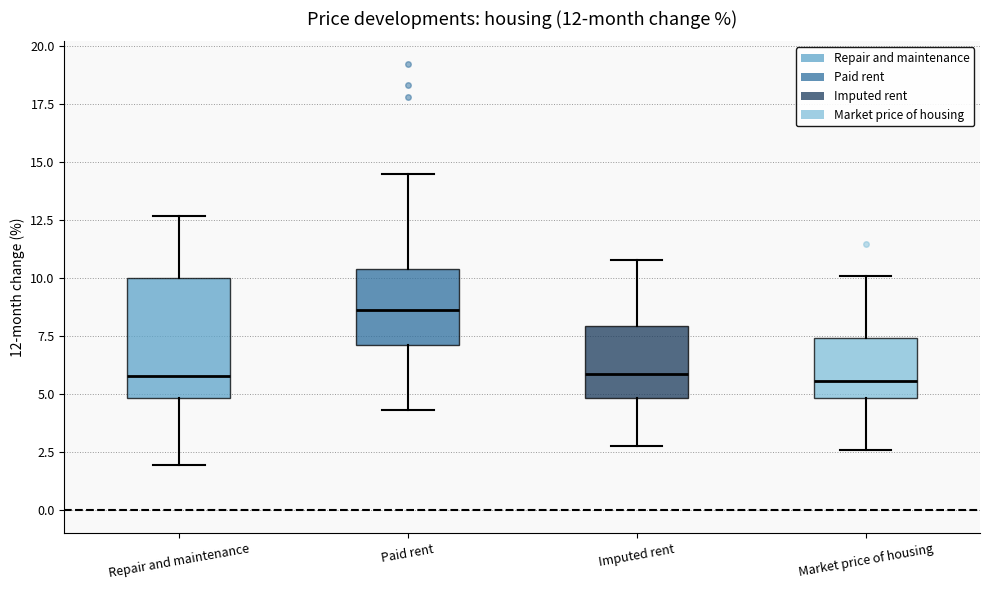

Which box's median line is the highest?

Paid rent